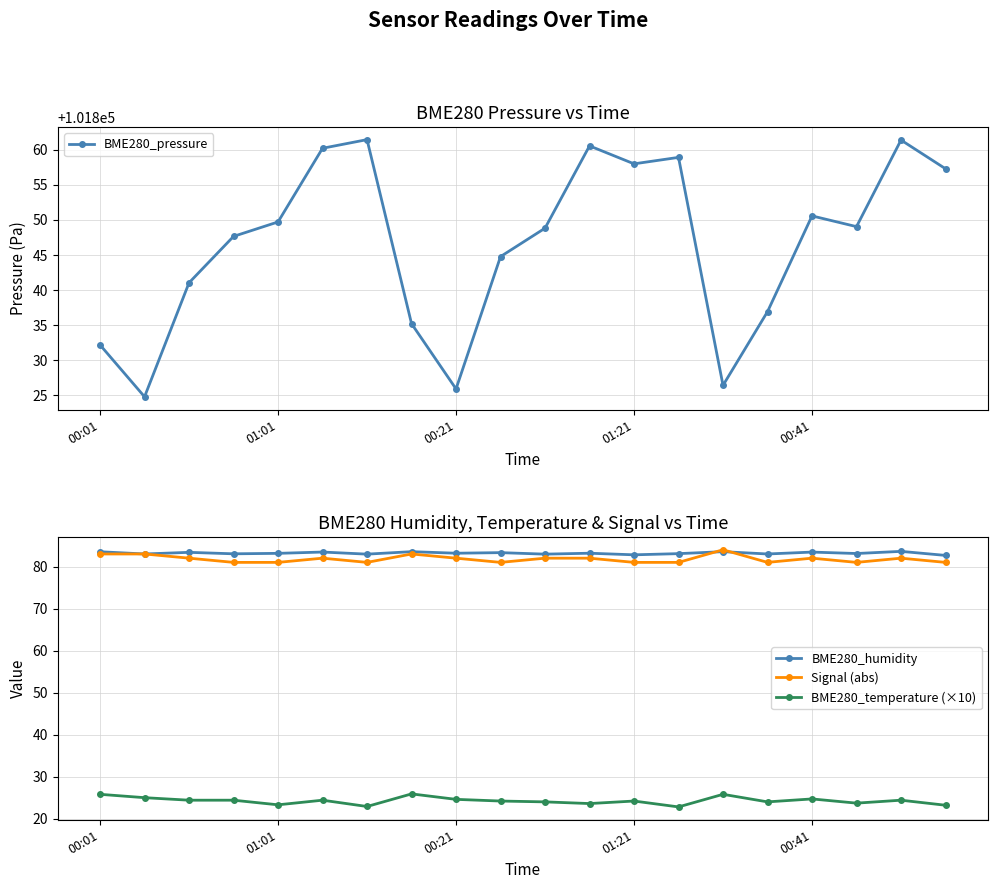

The value of BME280_humidity at 00:41 is 83.5. True or false?

True